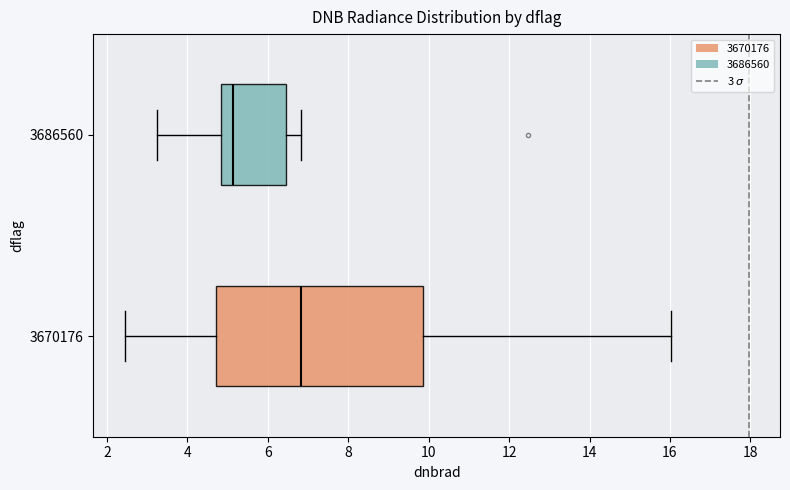

Where does the median line of the box at y = 3670176 sit on the x-axis? The values are not printed on the chart, so give them approximately, as read against the axis.

6.8